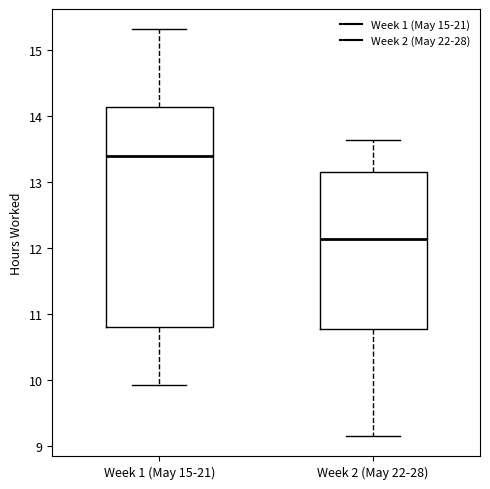

Reading left to right, read every box against the y-axis: the position of its median line, the range the box covers, and the ends of its whiskers. The values are not printed on the chart, so give them approximately, as read against the axis.

Week 1 (May 15-21): median 13.4, box 10.8 to 14.1, whiskers 9.9 to 15.3
Week 2 (May 22-28): median 12.1, box 10.8 to 13.2, whiskers 9.2 to 13.6